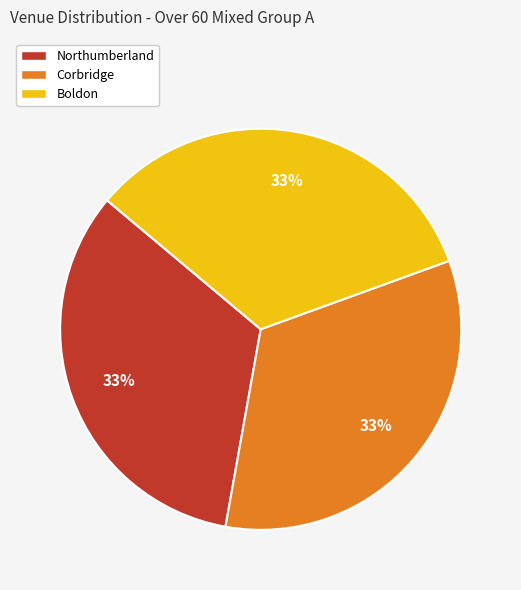

Does Corbridge represent more than half of the total?

No